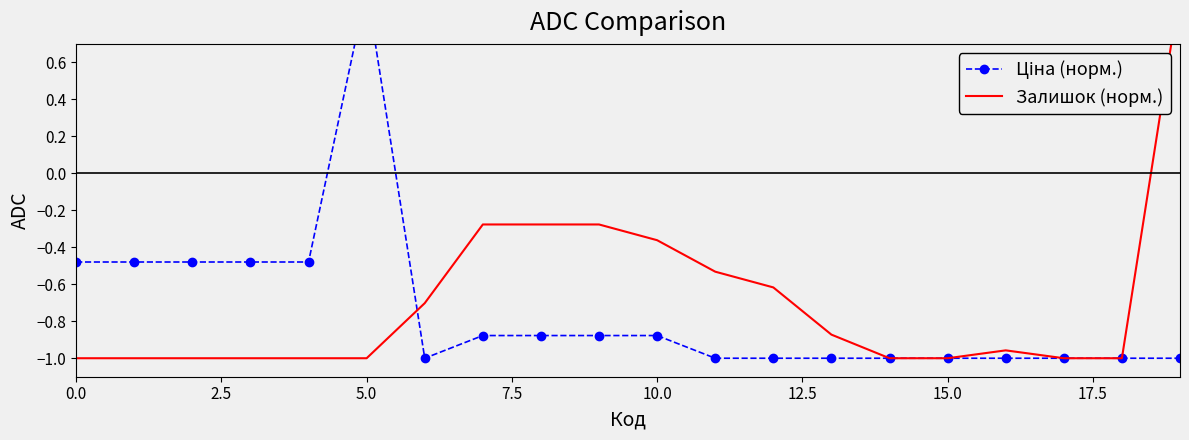

True or false: Залишок (норм.) has a value of -1.0 at 2.5.

True